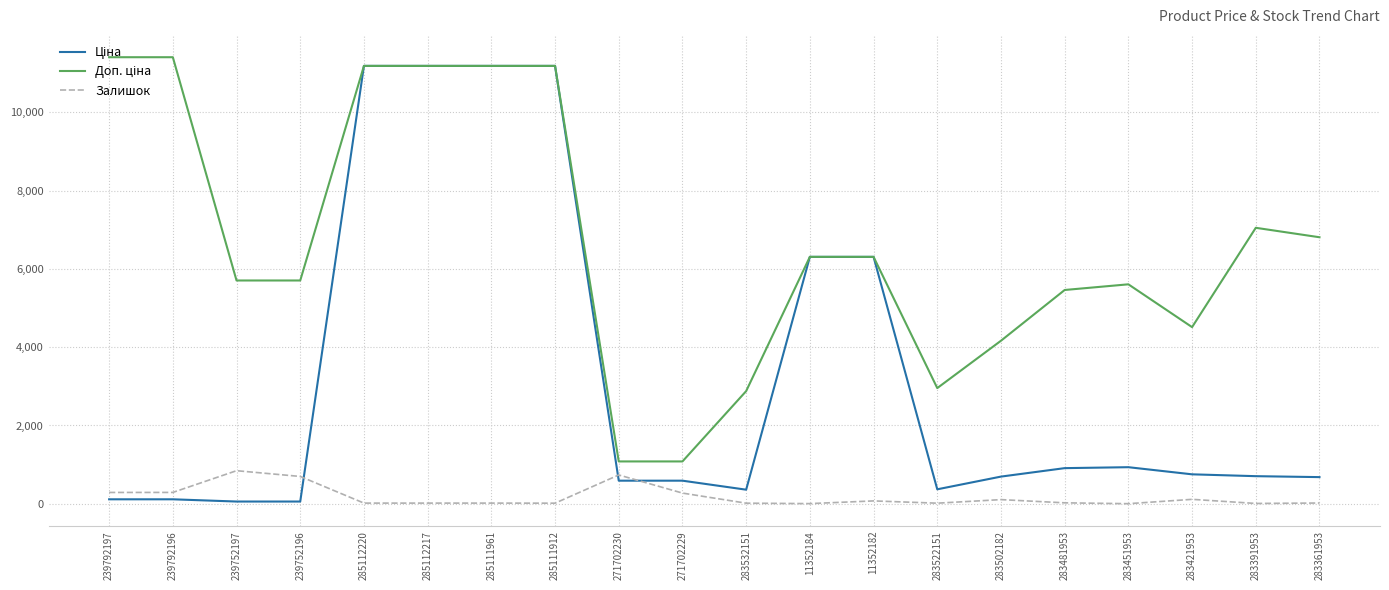

What is the greatest value displayed?

11410.0